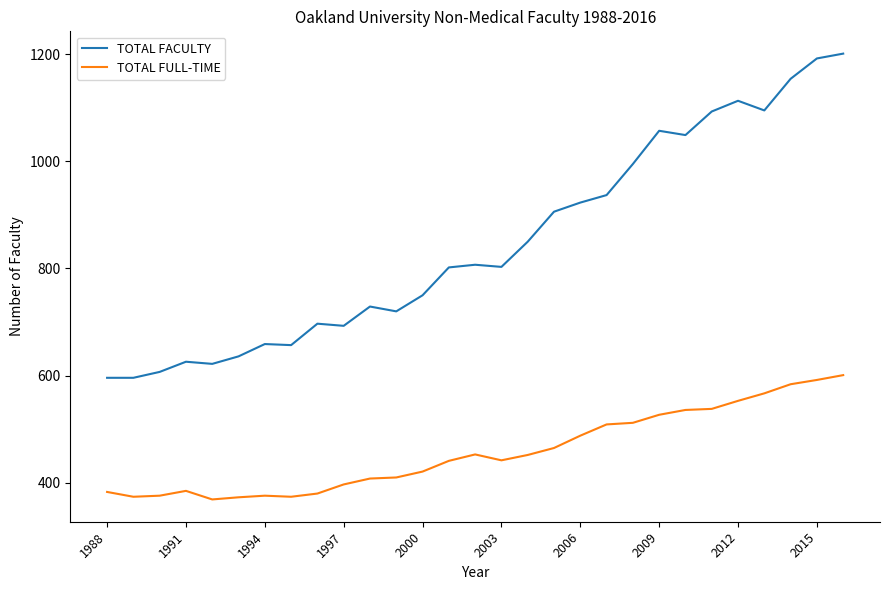

True or false: TOTAL FACULTY and TOTAL FULL-TIME intersect in this chart.

False